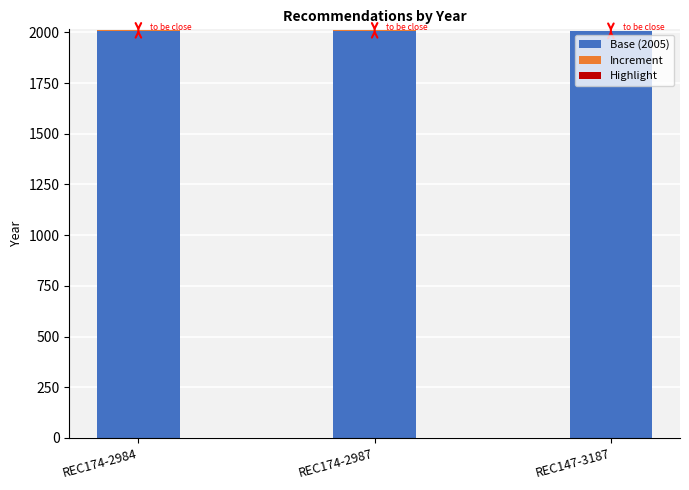

Are the bars horizontal?

No